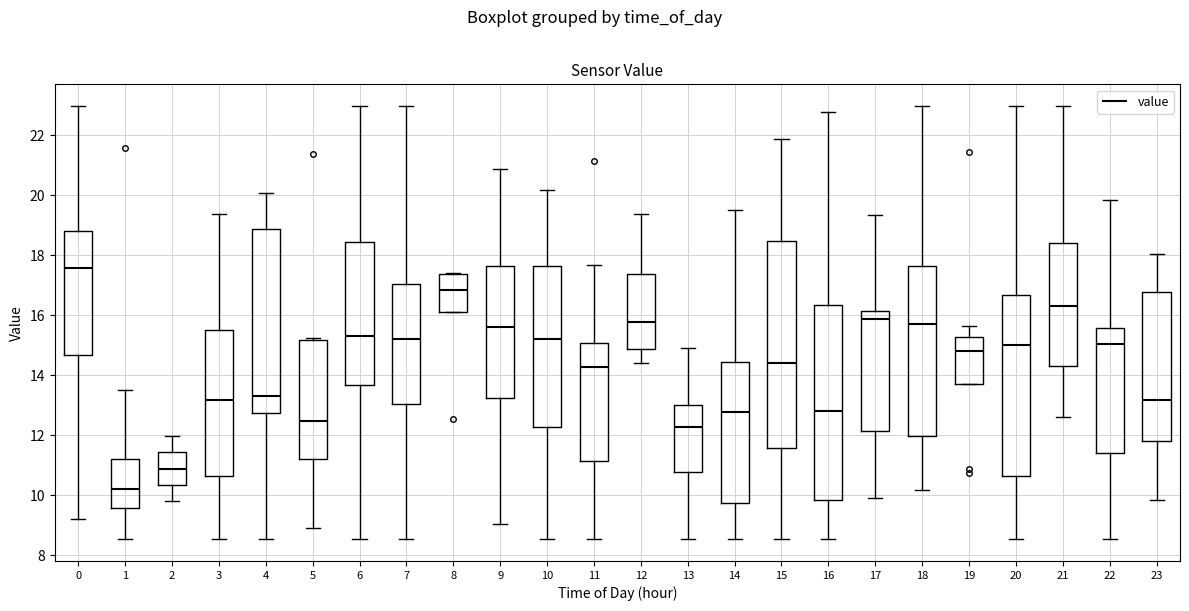

Reading left to right, transcribe this box plot: for each box, give where its median line is, the range the box spans, and where its two whiskers end, as read against the y-axis. The values are not printed on the chart, so give them approximately, as read against the axis.

0: median 17.6, box 14.6 to 18.8, whiskers 9.2 to 23.0
1: median 10.2, box 9.6 to 11.2, whiskers 8.6 to 13.6
2: median 10.8, box 10.4 to 11.4, whiskers 9.8 to 12.0
3: median 13.2, box 10.6 to 15.4, whiskers 8.6 to 19.4
4: median 13.4, box 12.8 to 18.8, whiskers 8.6 to 20.0
5: median 12.4, box 11.2 to 15.2, whiskers 9.0 to 15.2 (just above the box's upper edge)
6: median 15.4, box 13.6 to 18.4, whiskers 8.6 to 23.0
7: median 15.2, box 13.0 to 17.0, whiskers 8.6 to 23.0
8: median 16.8, box 16.2 to 17.4, whiskers 16.2 to 17.4
9: median 15.6, box 13.2 to 17.6, whiskers 9.0 to 20.8
10: median 15.2, box 12.2 to 17.6, whiskers 8.6 to 20.2
11: median 14.2, box 11.2 to 15.0, whiskers 8.6 to 17.6
12: median 15.8, box 14.8 to 17.4, whiskers 14.4 to 19.4
13: median 12.2, box 10.8 to 13.0, whiskers 8.6 to 15.0
14: median 12.8, box 9.8 to 14.4, whiskers 8.6 to 19.6
15: median 14.4, box 11.6 to 18.4, whiskers 8.6 to 21.8
16: median 12.8, box 9.8 to 16.4, whiskers 8.6 to 22.8
17: median 15.8, box 12.2 to 16.2, whiskers 10.0 to 19.4
18: median 15.8, box 12.0 to 17.6, whiskers 10.2 to 23.0
19: median 14.8, box 13.8 to 15.2, whiskers 13.8 to 15.6
20: median 15.0, box 10.6 to 16.6, whiskers 8.6 to 23.0
21: median 16.2, box 14.2 to 18.4, whiskers 12.6 to 23.0
22: median 15.0, box 11.4 to 15.6, whiskers 8.6 to 19.8
23: median 13.2, box 11.8 to 16.8, whiskers 9.8 to 18.0